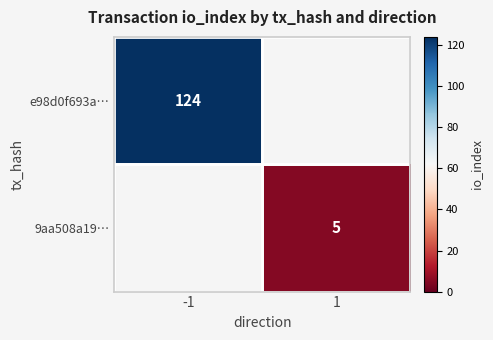

At how many categories does at least one series exceed 32?

1